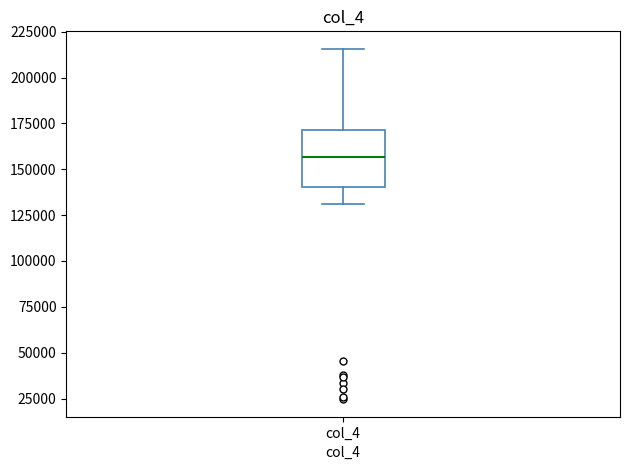

Where is the upper edge of the box for col_4 on the y-axis? The values are not printed on the chart, so give them approximately, as read against the axis.

170000